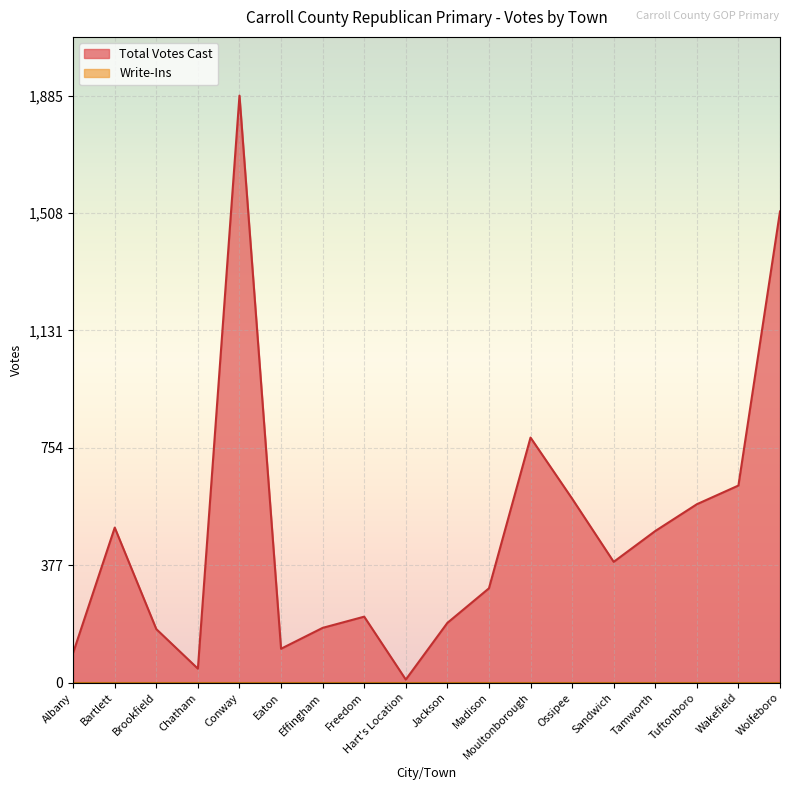

How many data points does each series have?

18